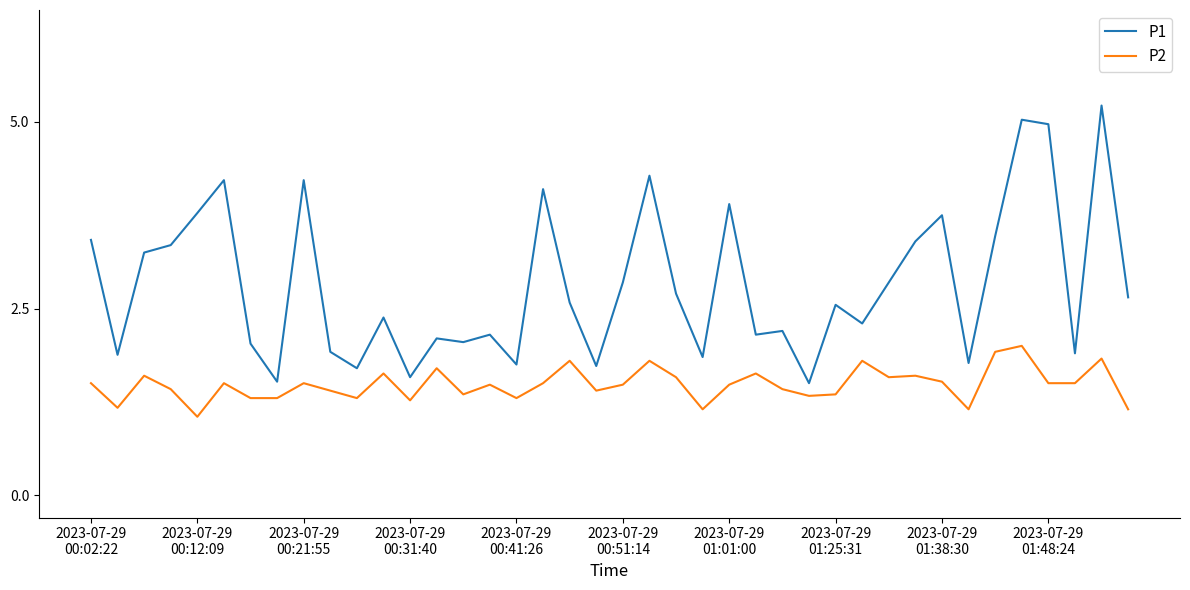

How many lines are shown in the chart?

2